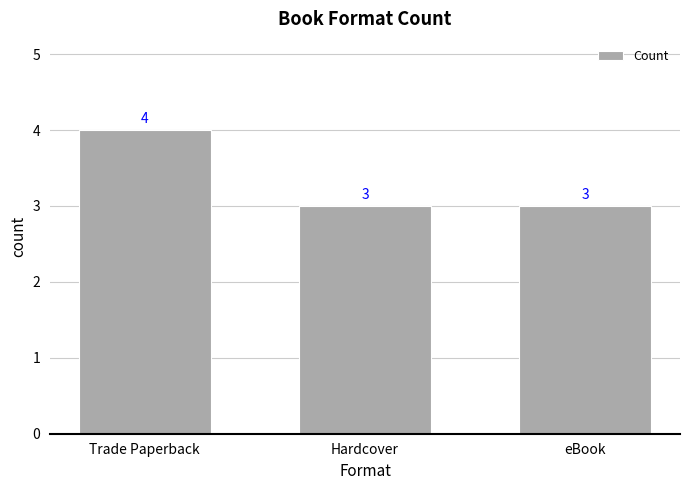

Approximately how many times larger is the value at Trade Paperback compared to Hardcover?

1.3